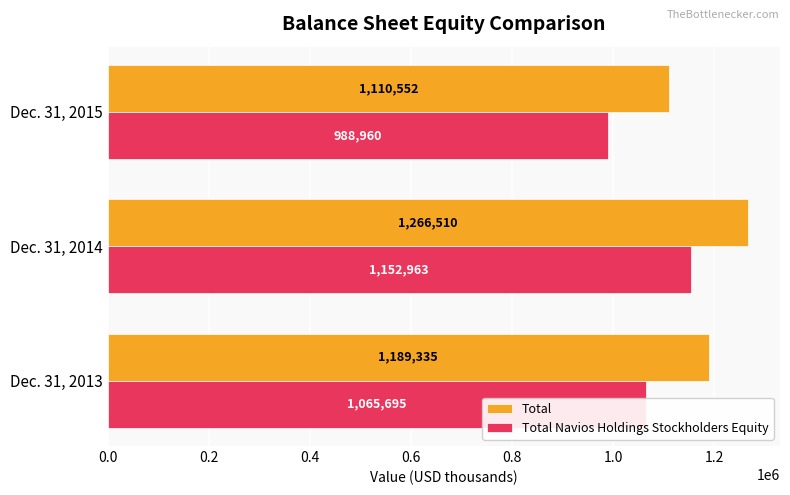

Which series changed the most between Dec. 31, 2014 and Dec. 31, 2015?

Total Navios Holdings Stockholders Equity